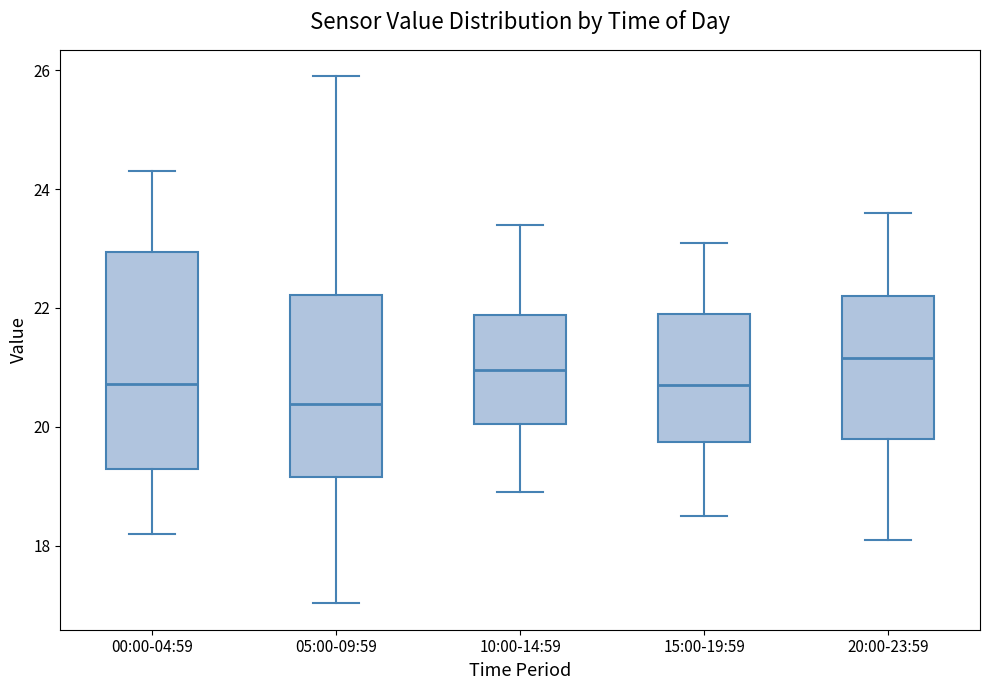

Reading left to right, transcribe this box plot: for each box, give where its median line is, the range the box spans, and where its two whiskers end, as read against the y-axis. The values are not printed on the chart, so give them approximately, as read against the axis.

00:00-04:59: median 20.8, box 19.2 to 23.0, whiskers 18.2 to 24.4
05:00-09:59: median 20.4, box 19.2 to 22.2, whiskers 17.0 to 26.0
10:00-14:59: median 21.0, box 20.0 to 21.8, whiskers 19.0 to 23.4
15:00-19:59: median 20.8, box 19.8 to 22.0, whiskers 18.6 to 23.2
20:00-23:59: median 21.2, box 19.8 to 22.2, whiskers 18.2 to 23.6